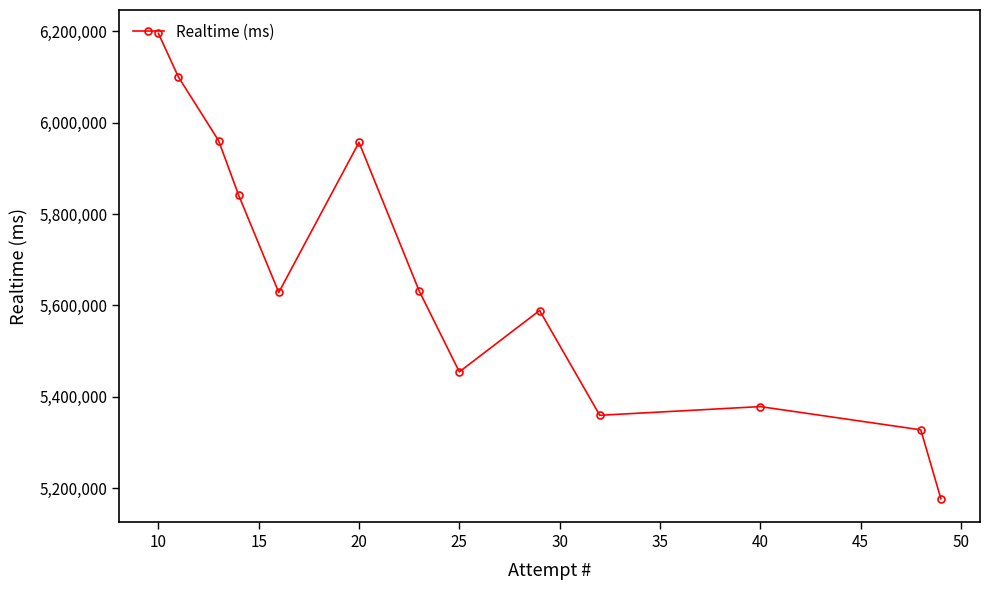

Is this an area chart (filled region under the line)?

No